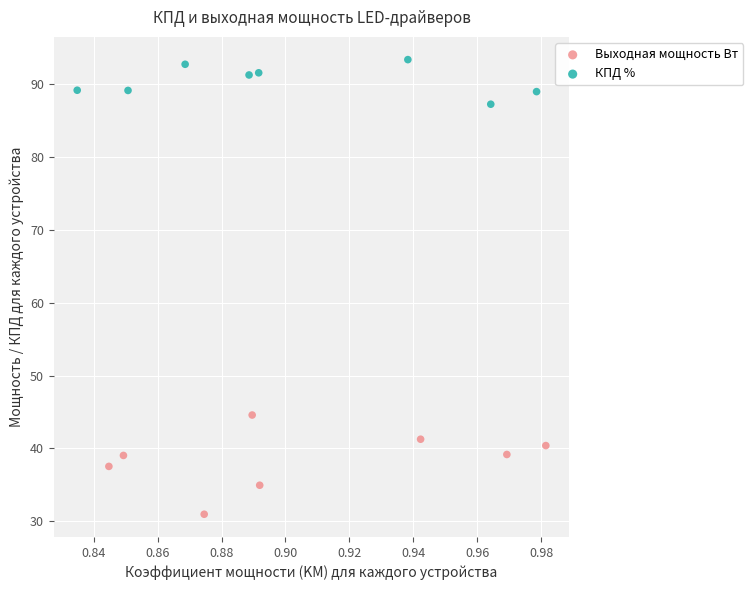

Which series contains the lowest Y value?

Выходная мощность Вт